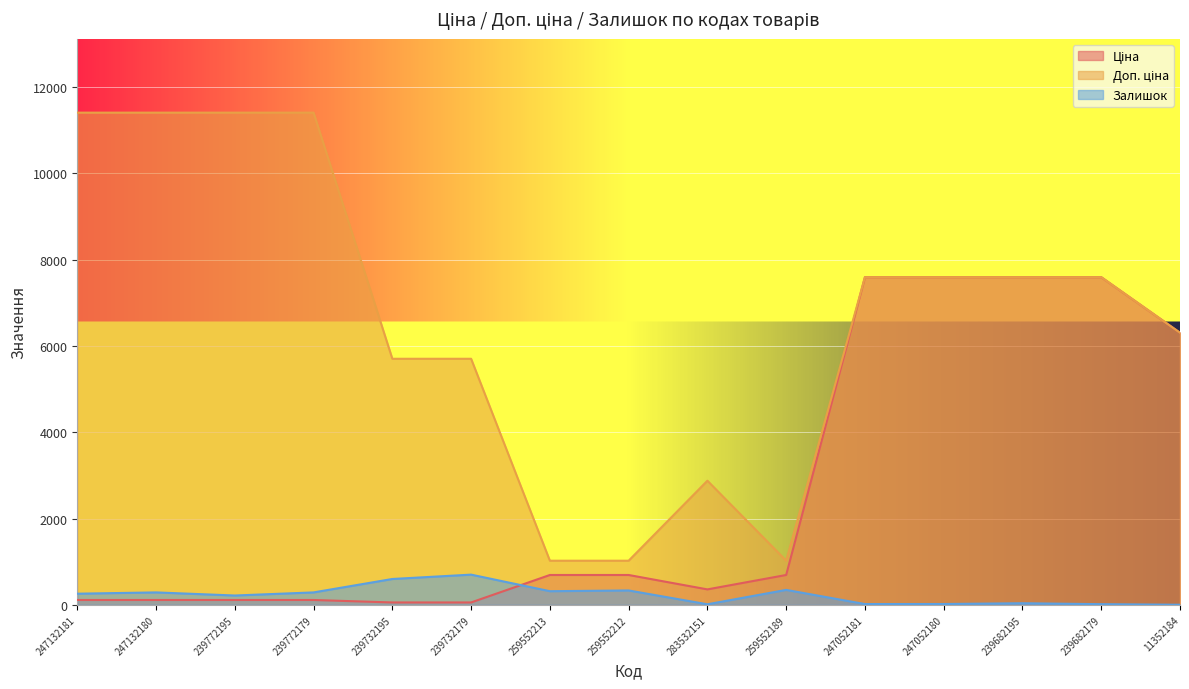

Reading left to right, what are all the values shown in this chart?

Ціна: 114.1	114.1	114.1	114.1	57.0	57.0	693.7	693.7	359.9	693.7	7596.5	7596.5	7596.5	7596.5	6308.8
Доп. ціна: 11410.0	11410.0	11410.0	11410.0	5705.0	5705.0	1024.6	1024.6	2878.8	1024.6	7596.5	7596.5	7596.5	7596.5	6308.8
Залишок: 260.0	290.0	218.0	290.0	601.0	702.0	318.0	335.0	15.0	348.0	20.0	21.0	39.0	17.0	4.0